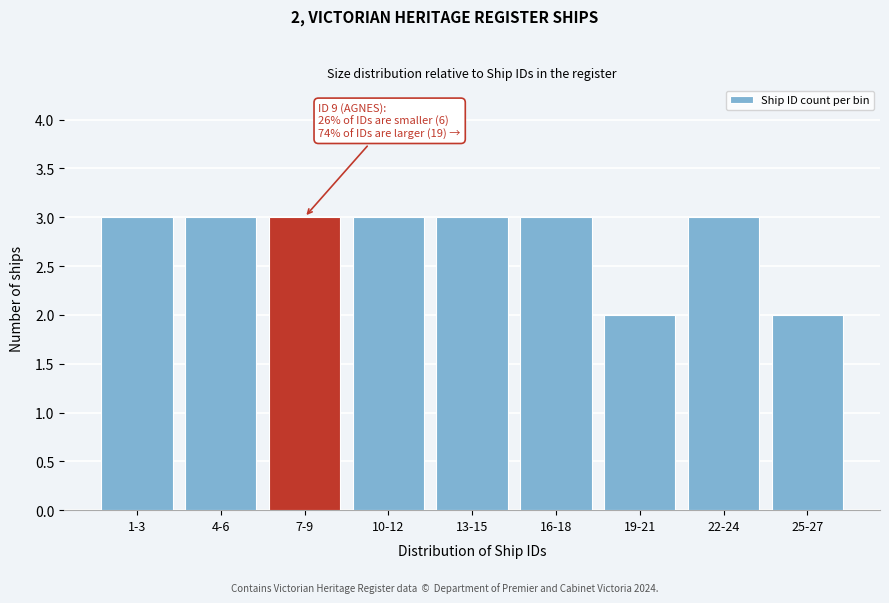

Reading right to left, what are all the values shown in this chart?

2	3	2	3	3	3	3	3	3